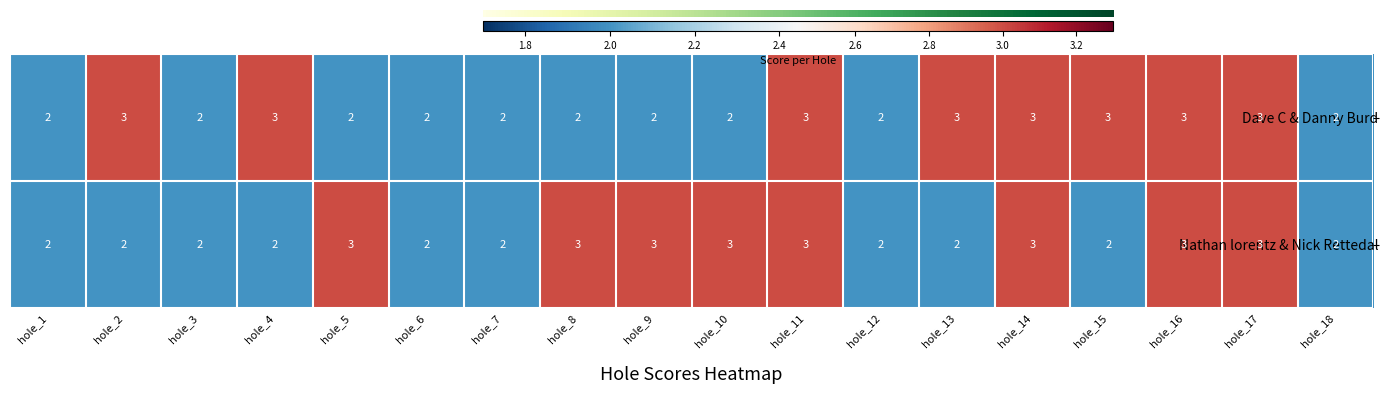

What is the highest value of the Nathan lorentz & Nick Rettedal series?

3